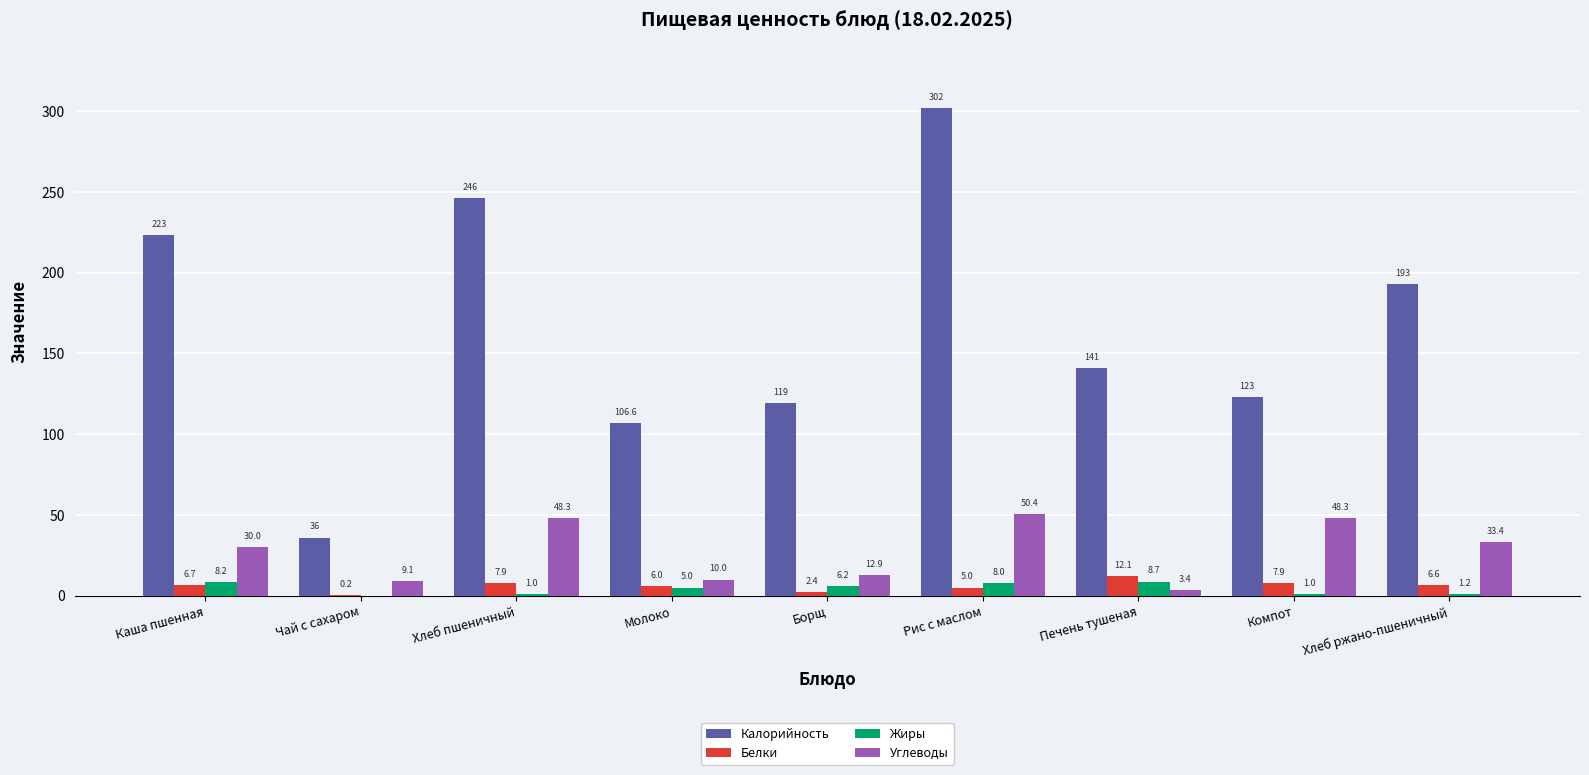

Reading left to right, what are all the values shown in this chart?

Калорийность: Каша пшенная=223.0	Чай с сахаром=36.0	Хлеб пшеничный=246.0	Молоко=106.6	Борщ=119.0	Рис с маслом=302.0	Печень тушеная=141.0	Компот=123.0	Хлеб ржано-пшеничный=193.0
Белки: Каша пшенная=6.7	Чай с сахаром=0.2	Хлеб пшеничный=7.9	Молоко=6.0	Борщ=2.4	Рис с маслом=5.0	Печень тушеная=12.1	Компот=7.9	Хлеб ржано-пшеничный=6.6
Жиры: Каша пшенная=8.2	Чай с сахаром=0.0	Хлеб пшеничный=1.0	Молоко=5.0	Борщ=6.2	Рис с маслом=8.0	Печень тушеная=8.7	Компот=1.0	Хлеб ржано-пшеничный=1.2
Углеводы: Каша пшенная=30.0	Чай с сахаром=9.1	Хлеб пшеничный=48.3	Молоко=10.0	Борщ=12.9	Рис с маслом=50.4	Печень тушеная=3.4	Компот=48.3	Хлеб ржано-пшеничный=33.4